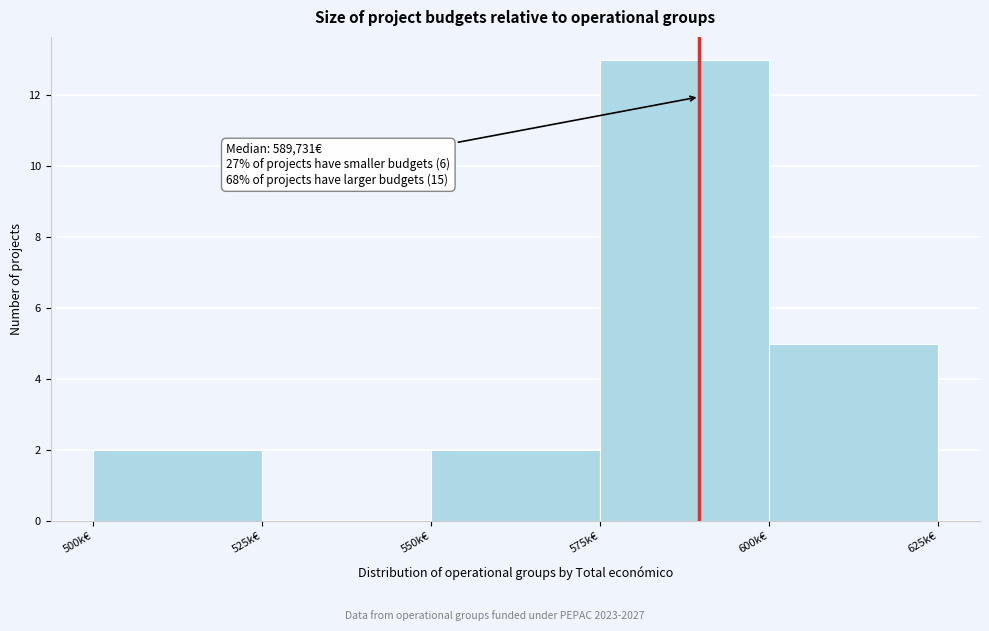

Reading left to right, extract all data points from this chart.

500k€=2	525k€=0	550k€=2	575k€=13	600k€=5